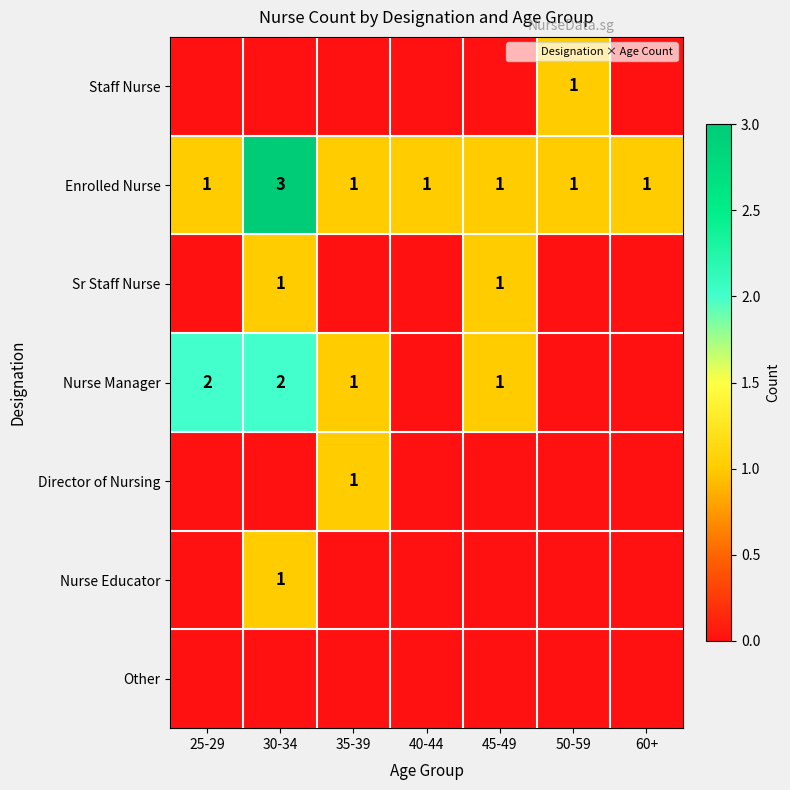

What is the sum of all Enrolled Nurse values?

9